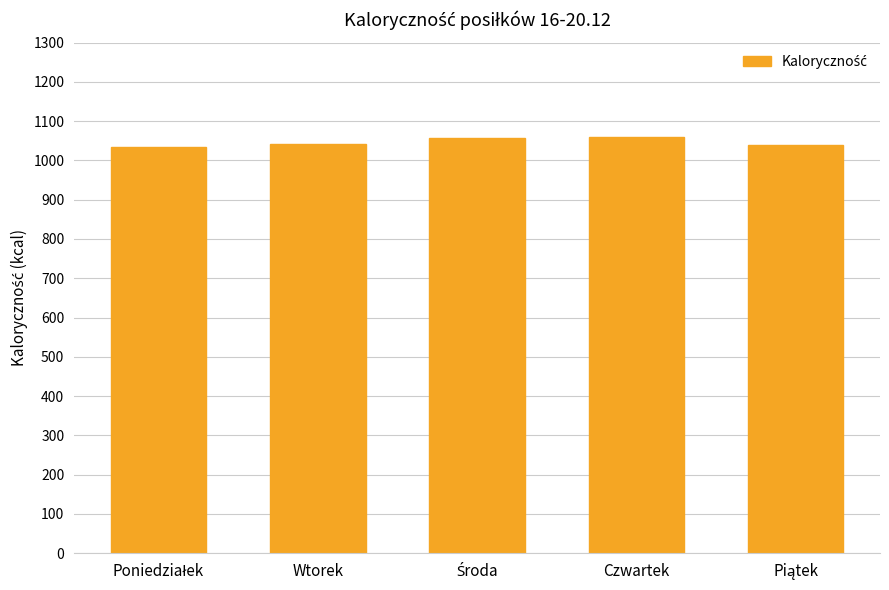

What is the minimum value shown in the chart?

1033.4